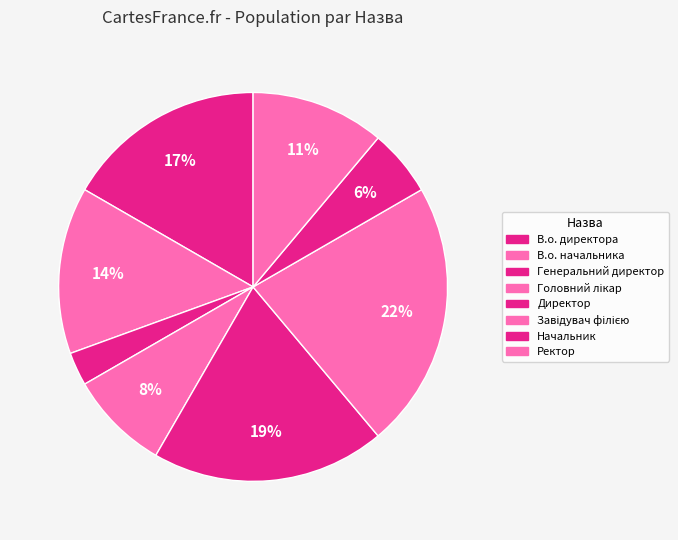

How many slices are in this pie chart?

8